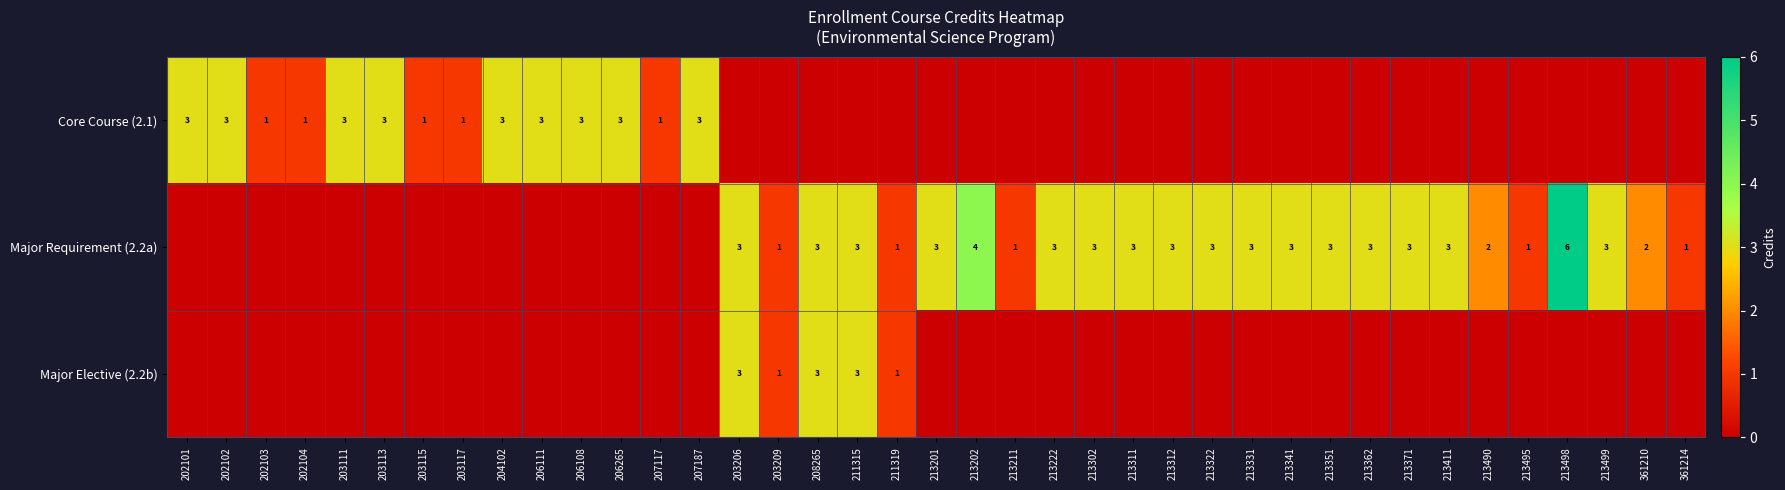

How many series are shown in this chart?

3